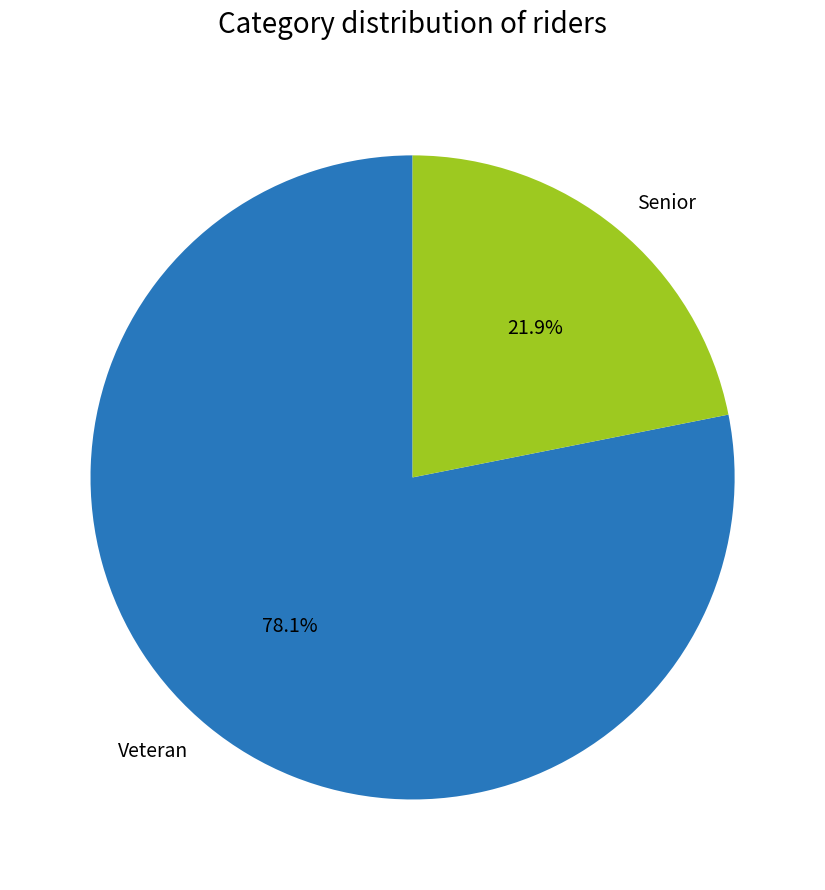

To the nearest percent, what is the combined percentage of Veteran and Senior?

100%